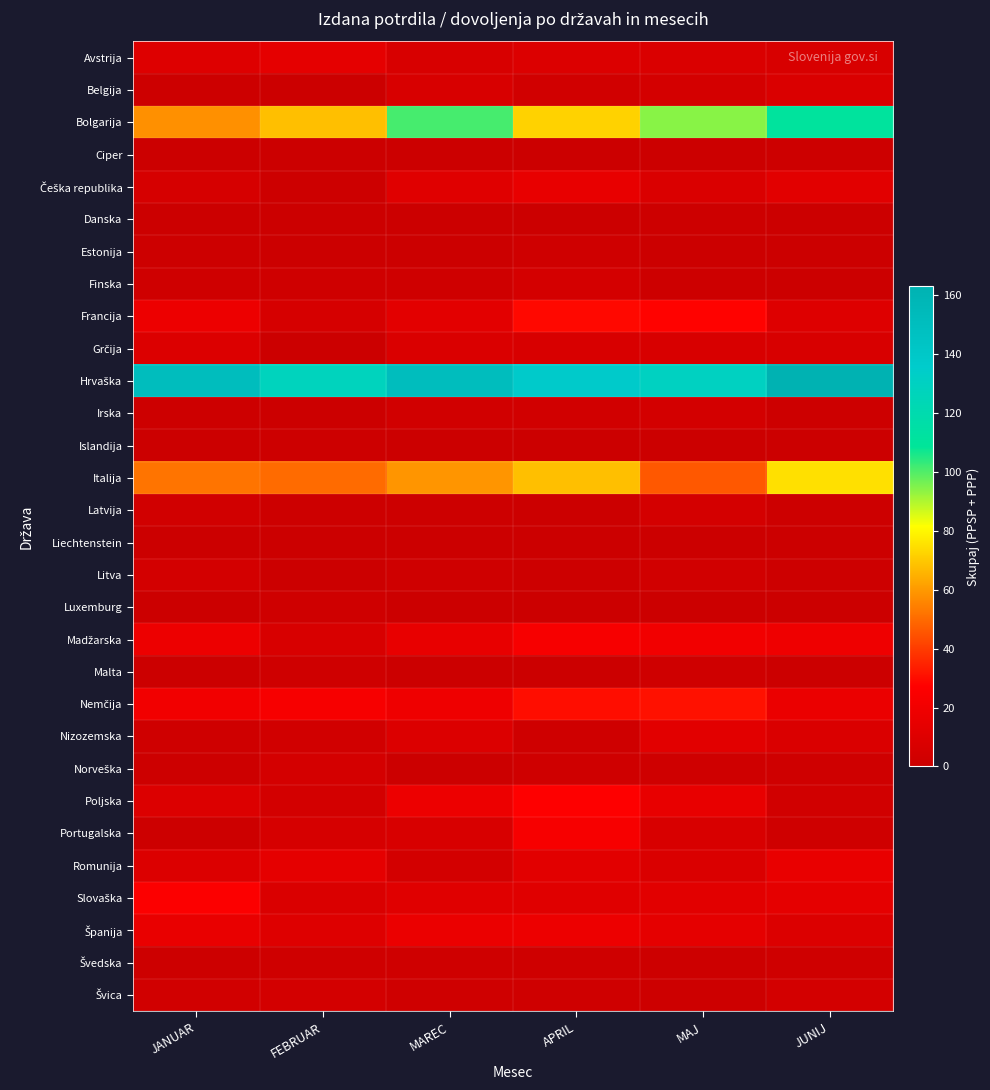

What is the difference between the highest and lowest values at JANUAR?

151